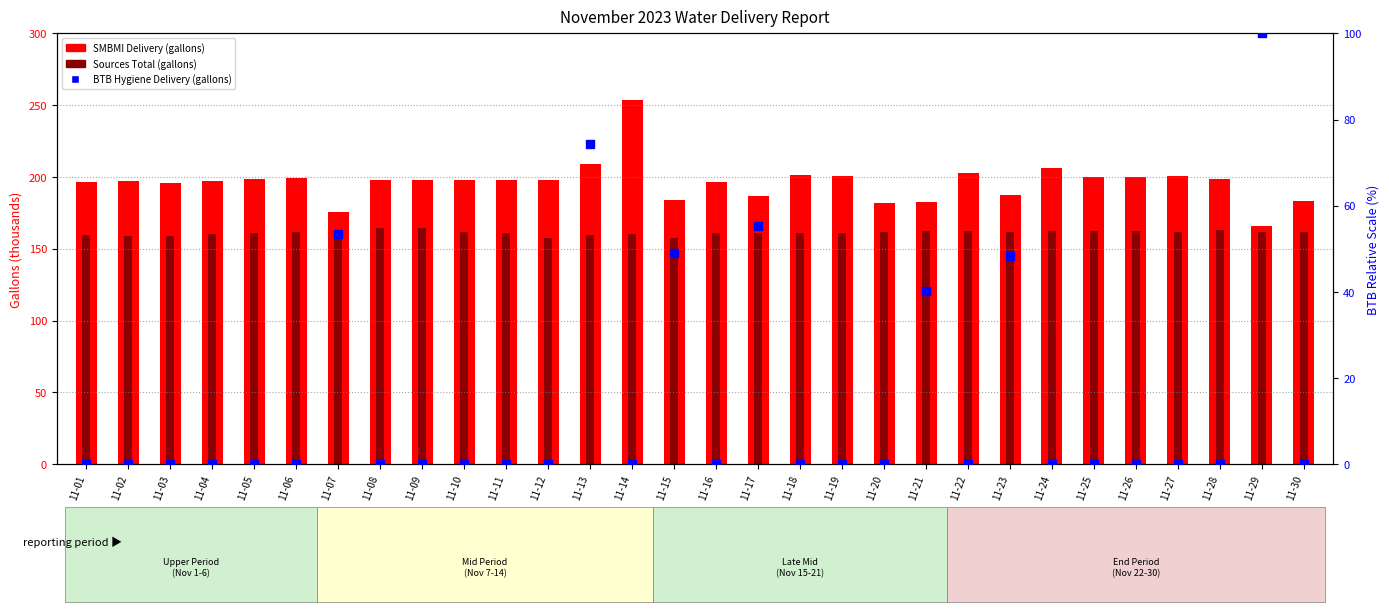

Which series has the largest total across all categories?

SMBMI Delivery (gallons)